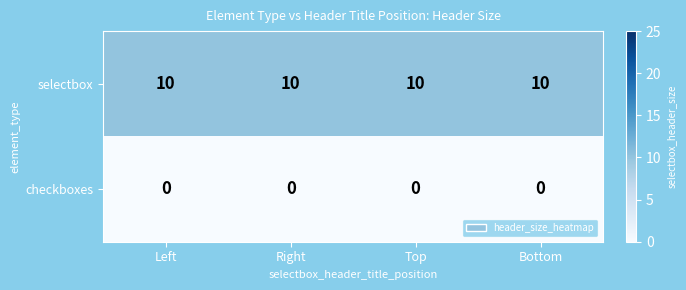

The value of selectbox at Left is 10. True or false?

True